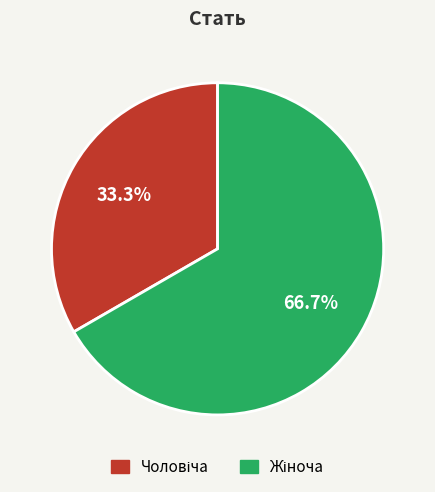

How many segments does this pie chart have?

2